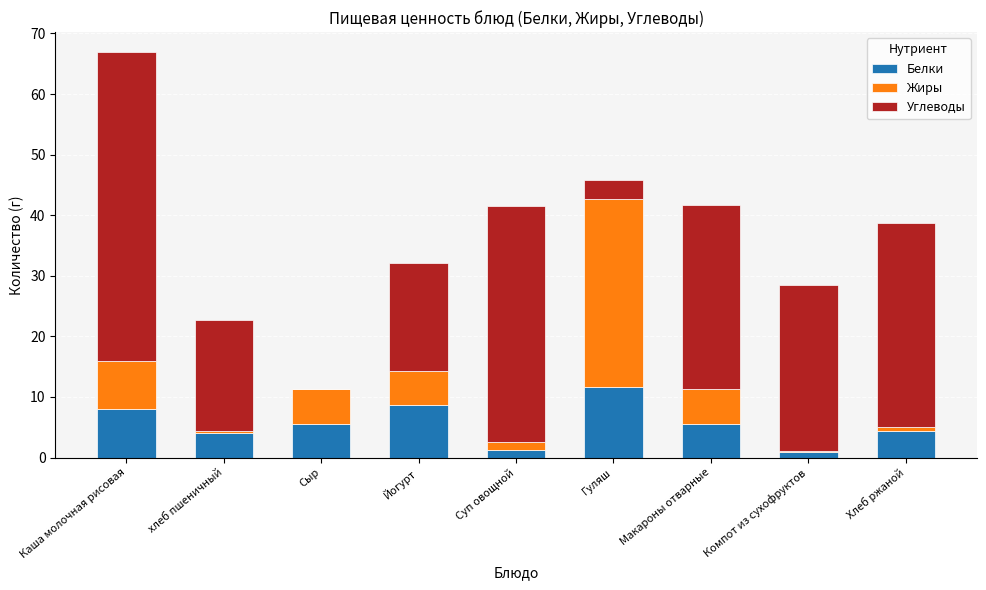

At which category is the sum across all series the highest?

Каша молочная рисовая